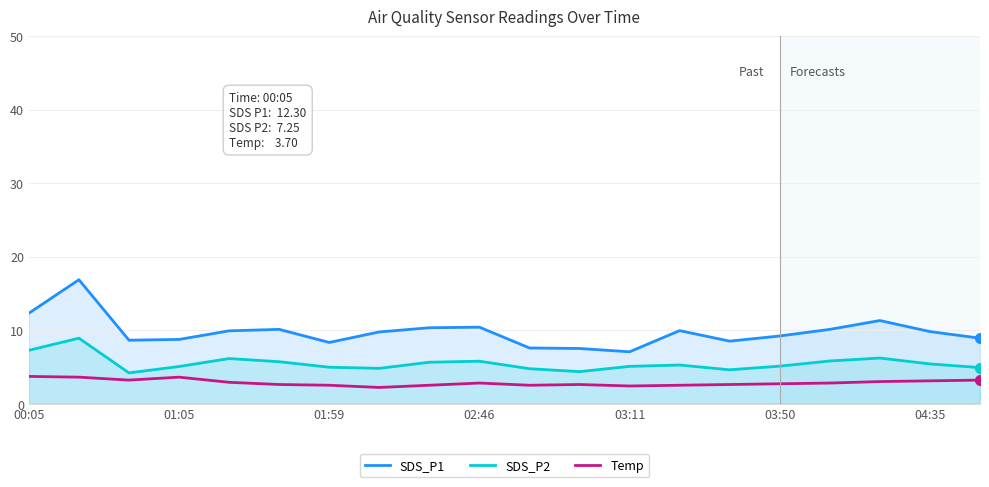

List the series in order of their overall mean, highest first.

SDS_P1, SDS_P2, Temp